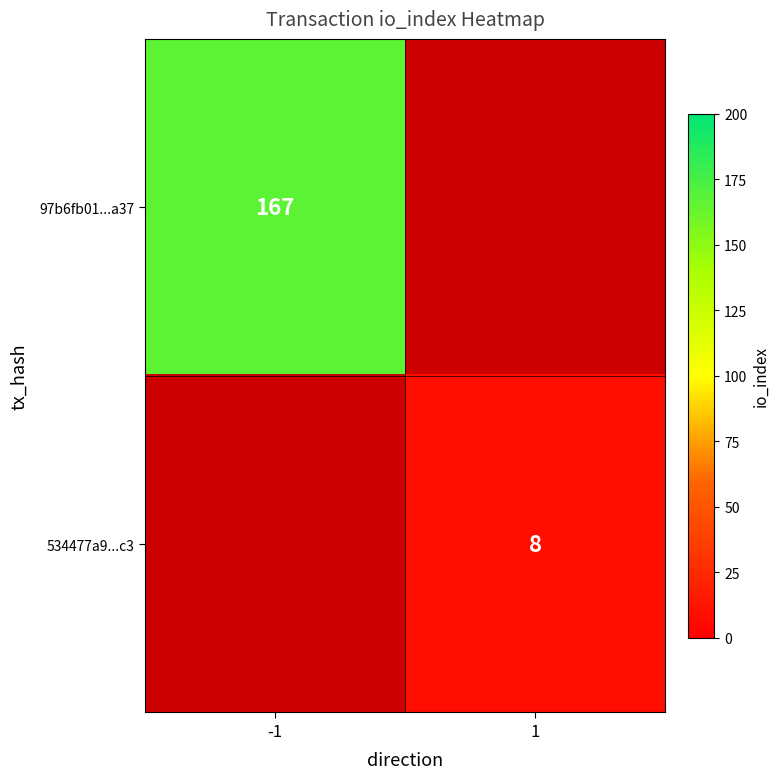

The 534477a9...c3 series shows 13 at 1. True or false?

False